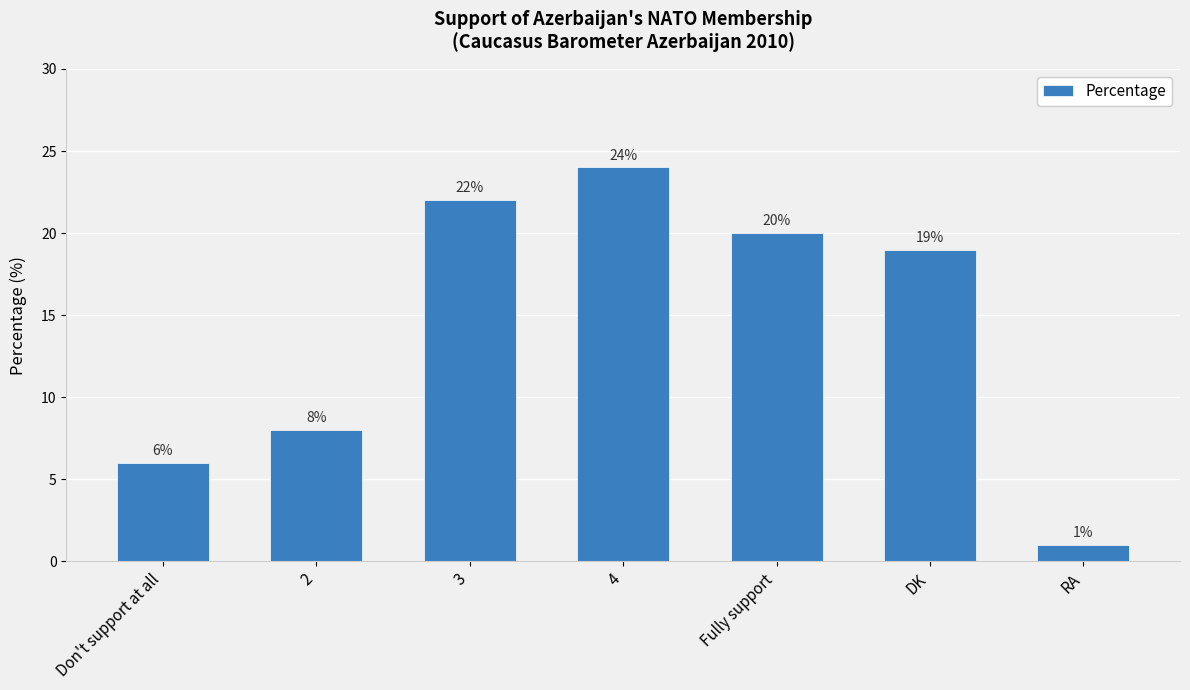

Reading left to right, transcribe all the data shown in this chart.

Don't support at all=6	2=8	3=22	4=24	Fully support=20	DK=19	RA=1